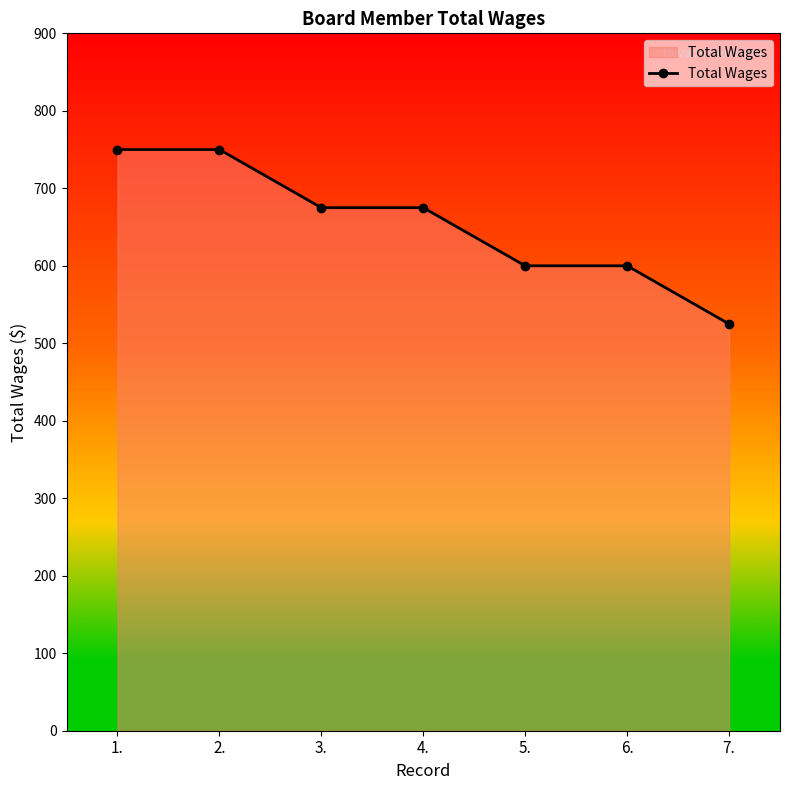

What is the difference between the maximum and minimum values?

225